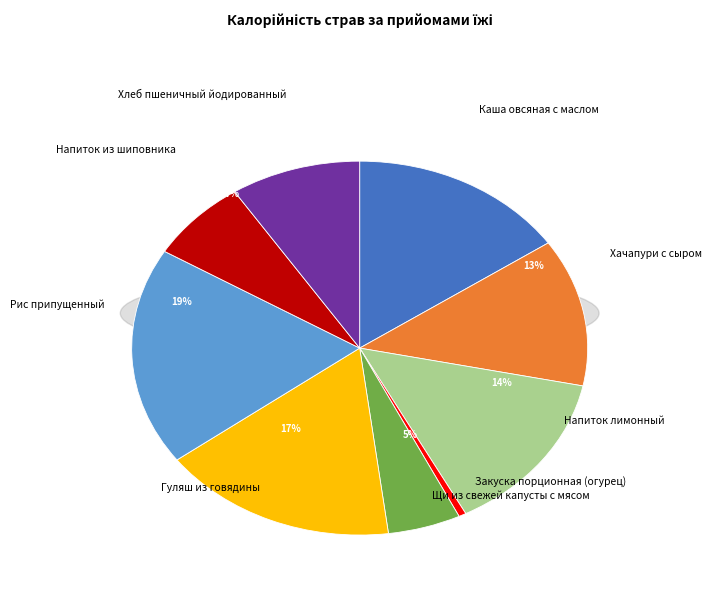

The Щи из свежей капусты с мясом slice represents 15% of the pie. True or false?

False